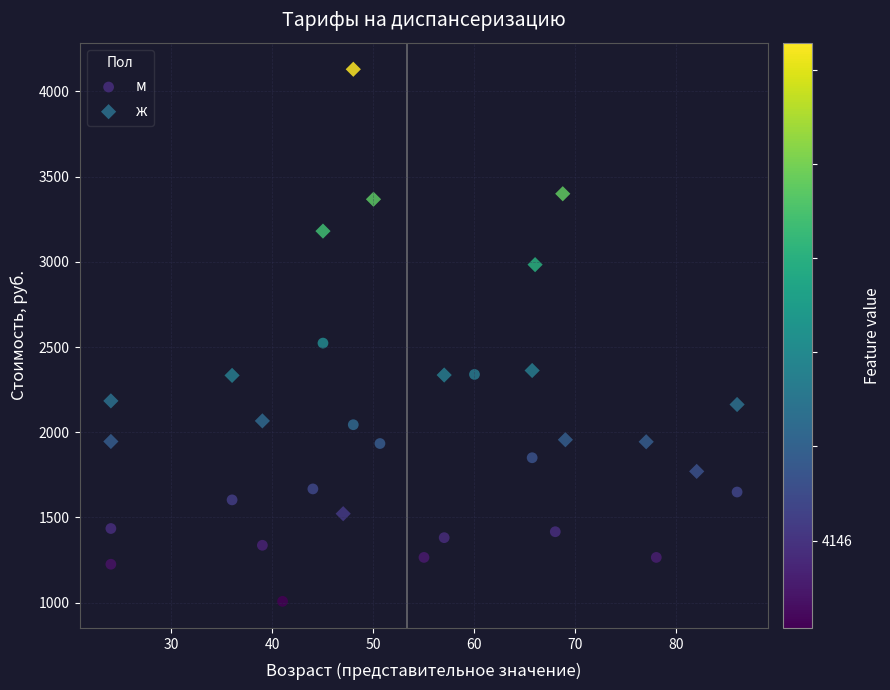

Which series reaches the maximum Y coordinate?

ж